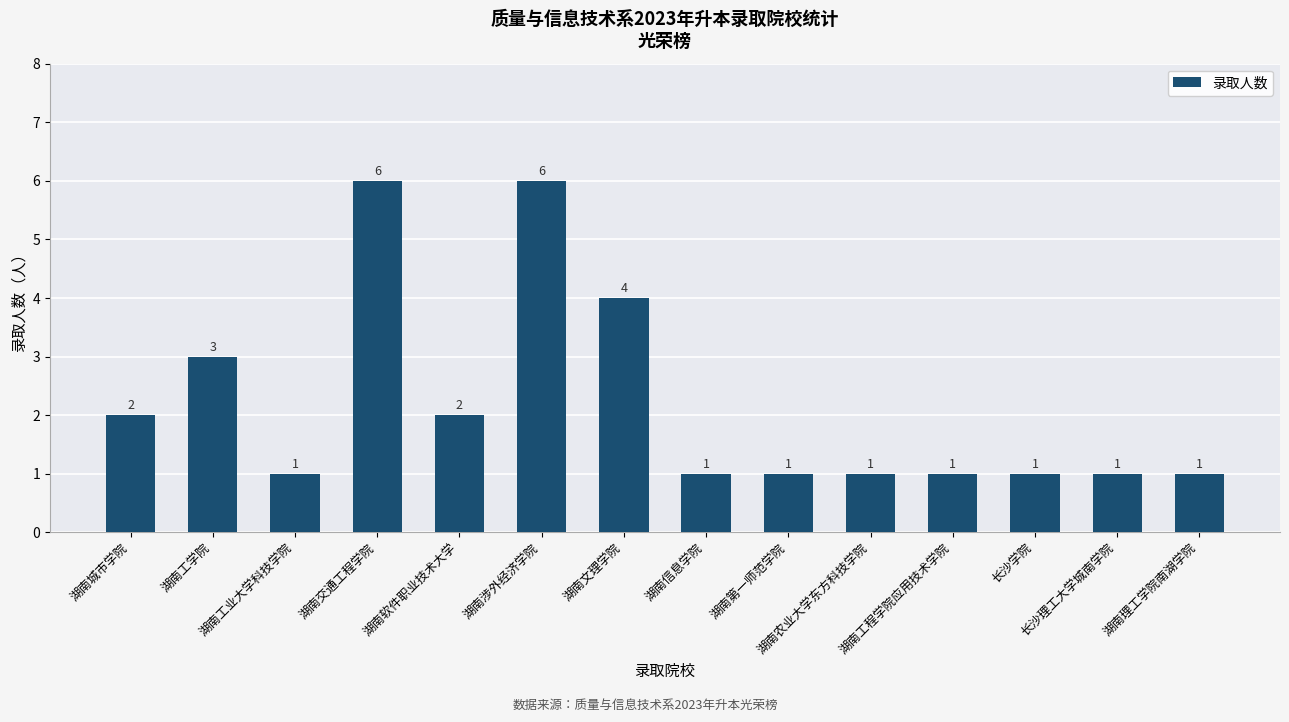

What is the change in value from 湖南涉外经济学院 to 湖南理工学院南湖学院?

-5